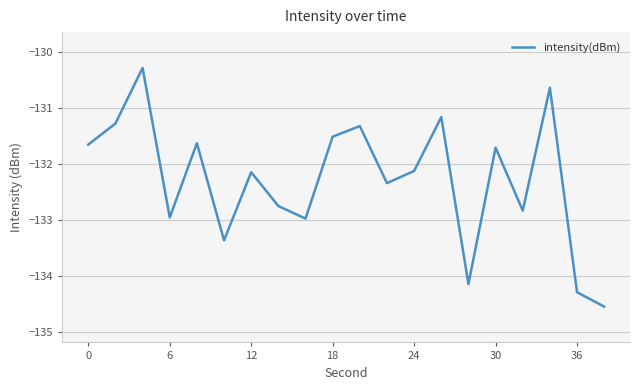

Does the chart display data point markers on the line(s)?

No